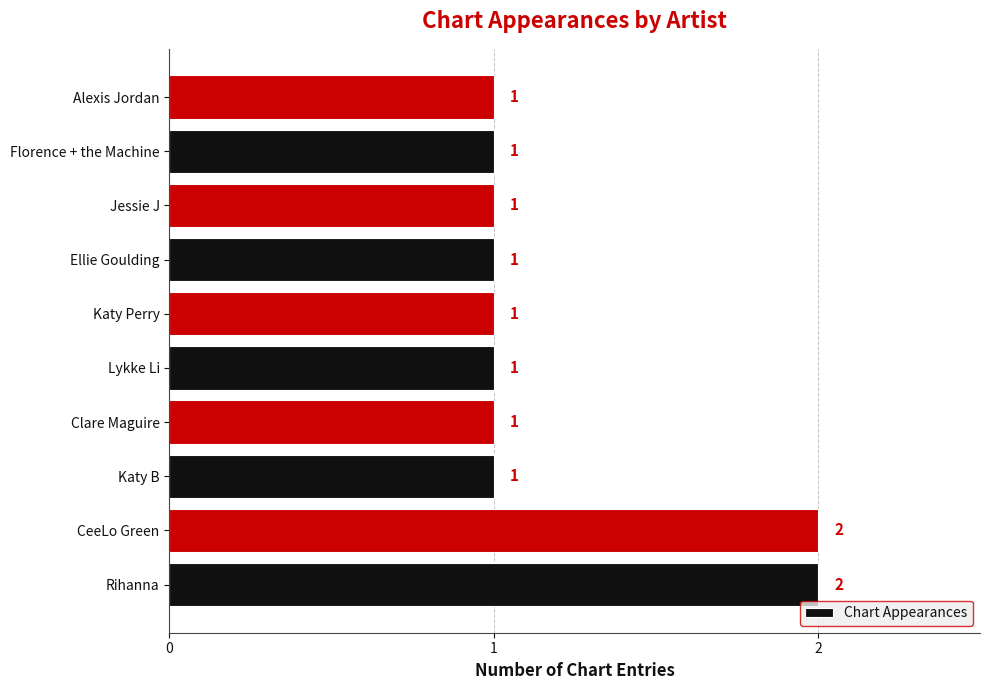

How many bars are there in total?

10